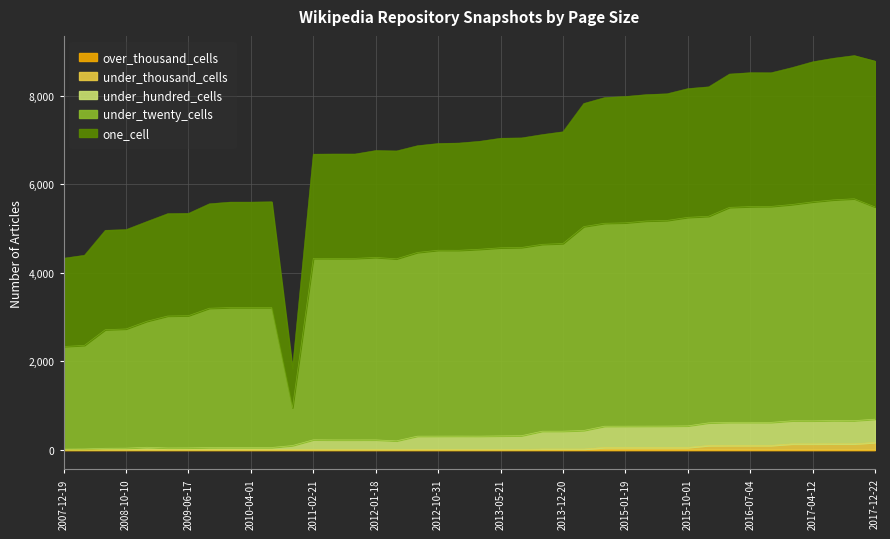

How many values in the under_hundred_cells series are below 307?

20